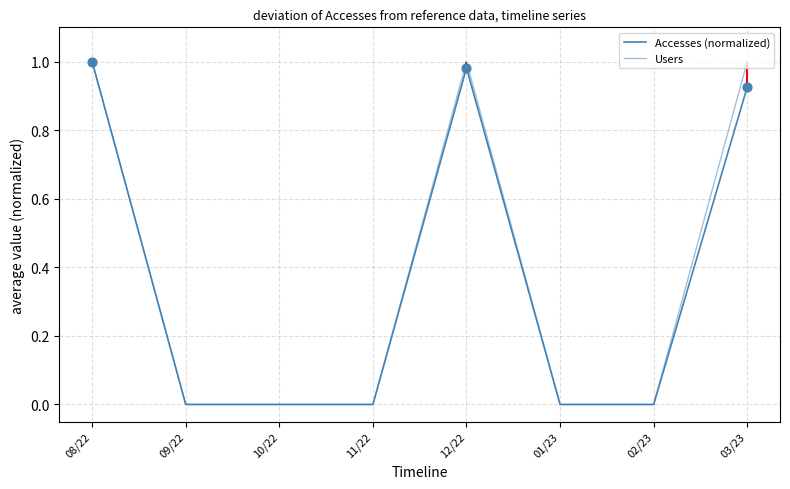

Which series contains the highest Y value?

Accesses (normalized)